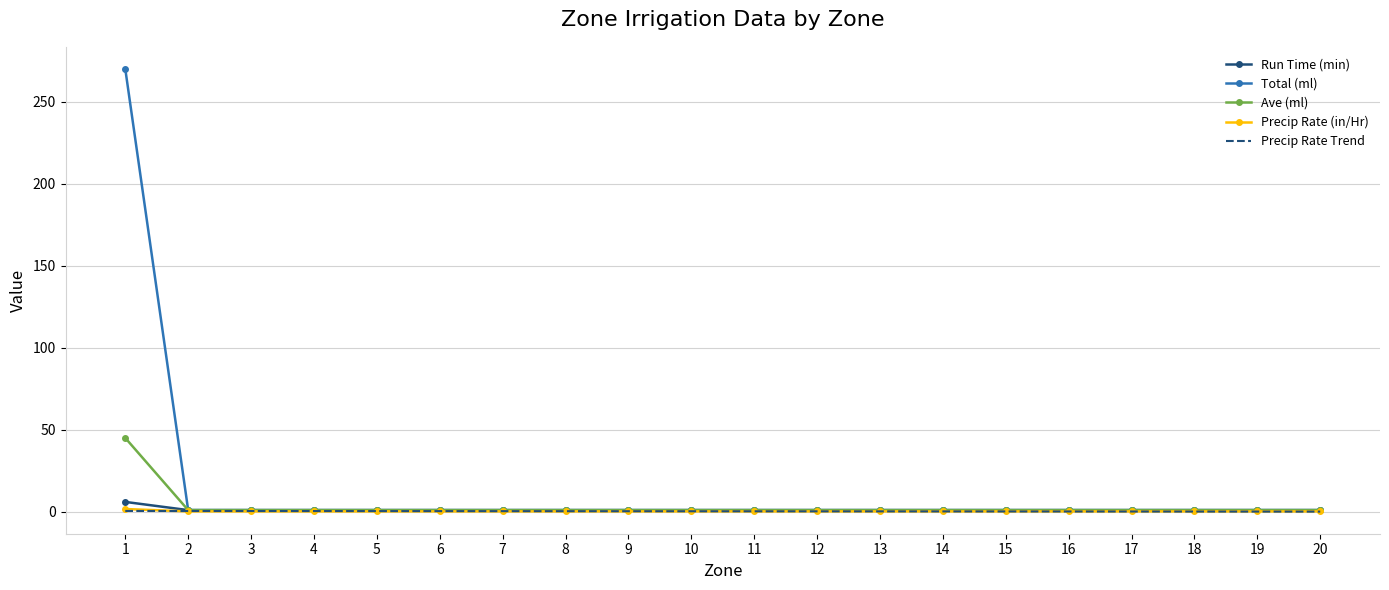

The Precip Rate Trend series shows 0.4 at 6. True or false?

True